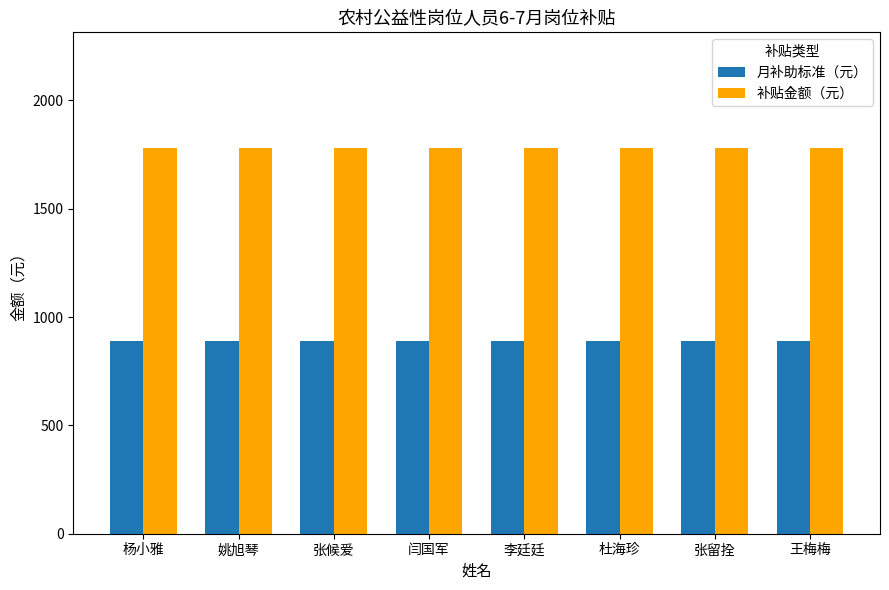

List the series in order of their overall mean, highest first.

补贴金额（元）, 月补助标准（元）